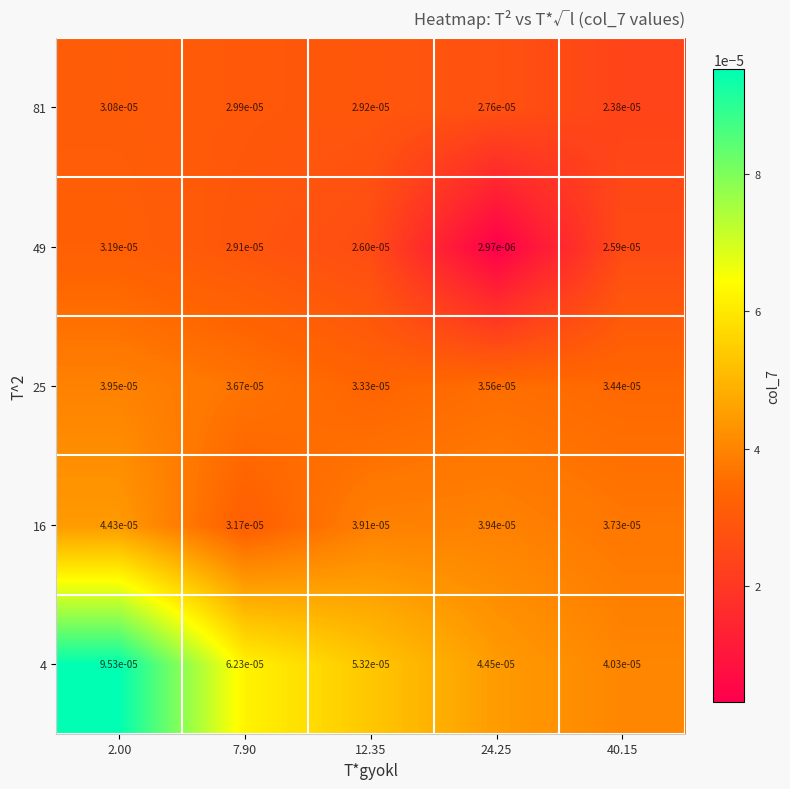

List the series in order of their peak value, lowest first.

81, 49, 25, 16, 4